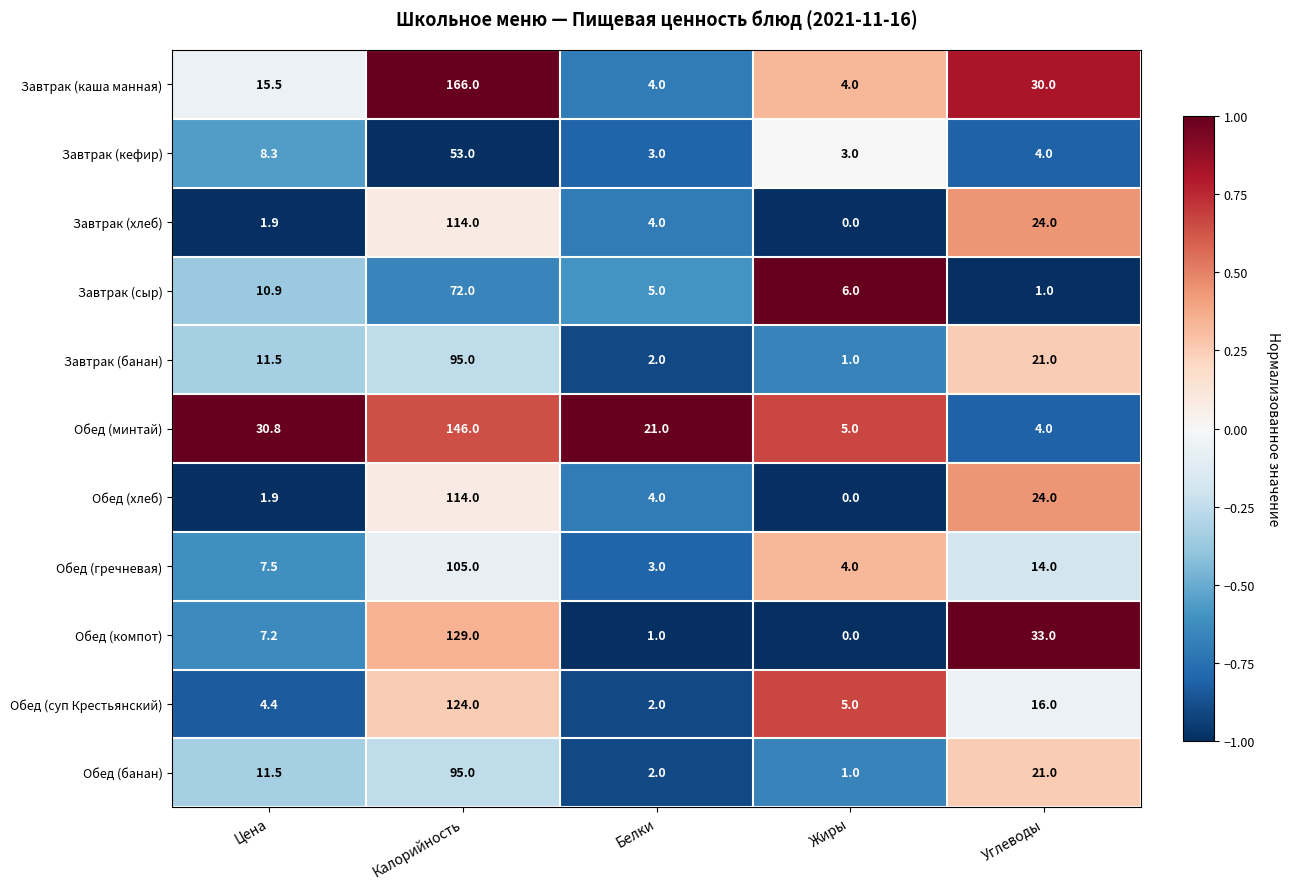

Where does the Завтрак (сыр) series first go above 6?

Цена